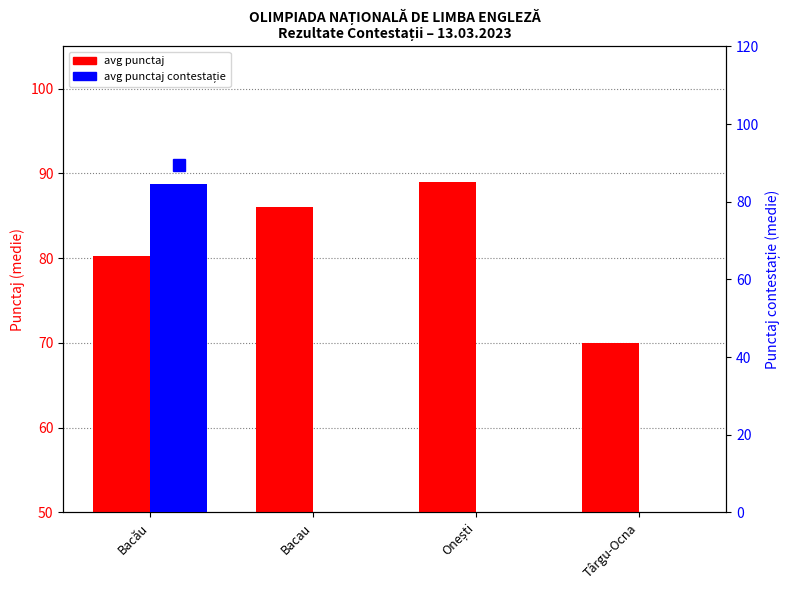

Are the bars horizontal?

No